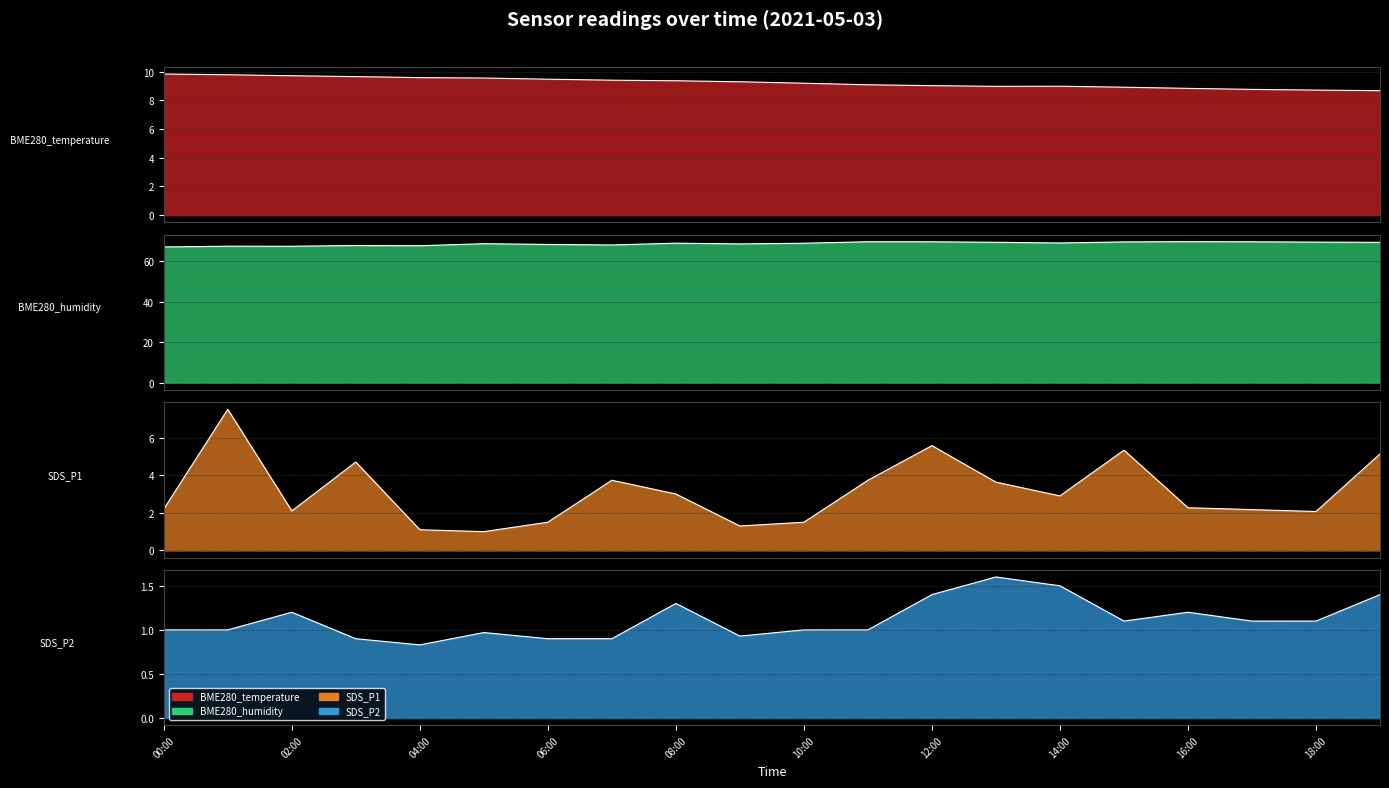

Where is the first local maximum for SDS_P2?

02:00